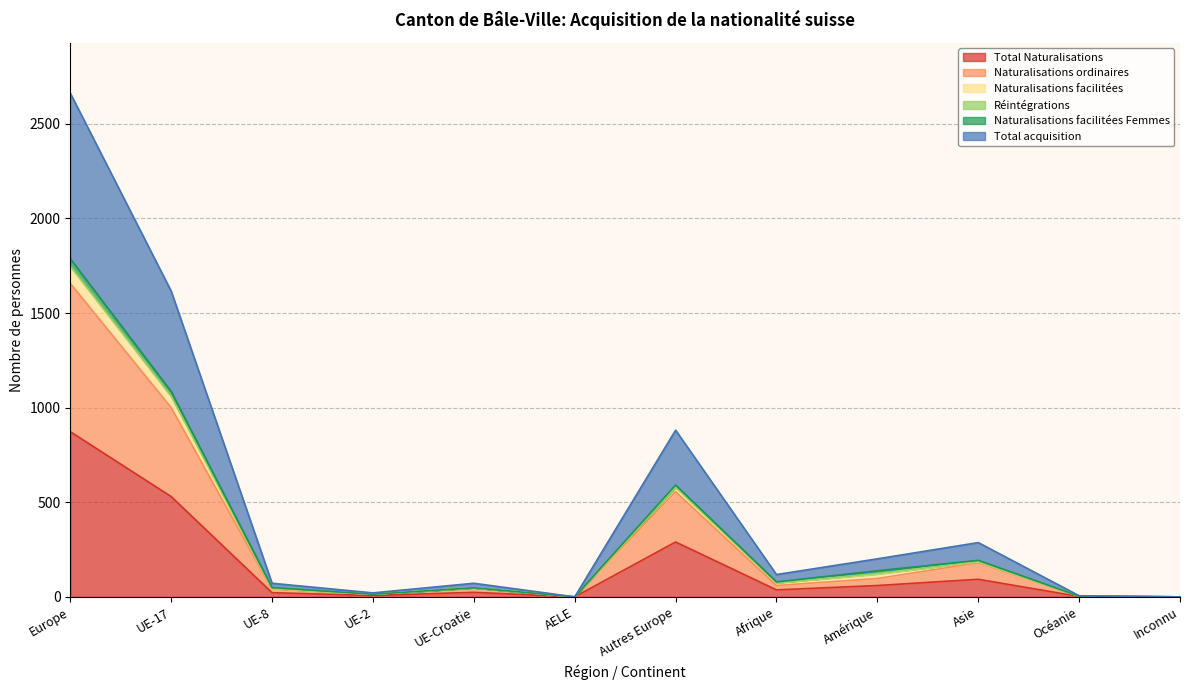

In Naturalisations ordinaires, how many points are lower than both neighbors (excluding endpoints)?

3